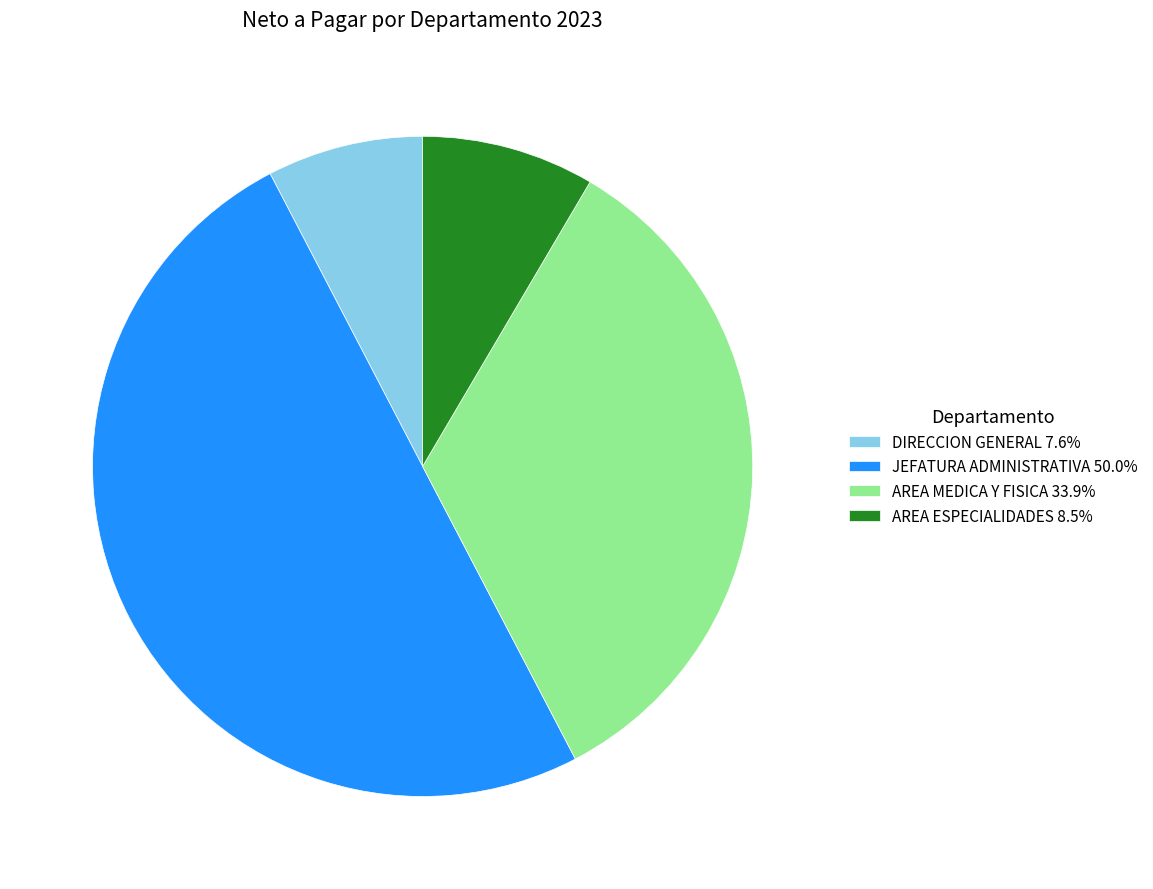

Is the sum of DIRECCION GENERAL 7.6% and AREA ESPECIALIDADES 8.5% greater than half?

No